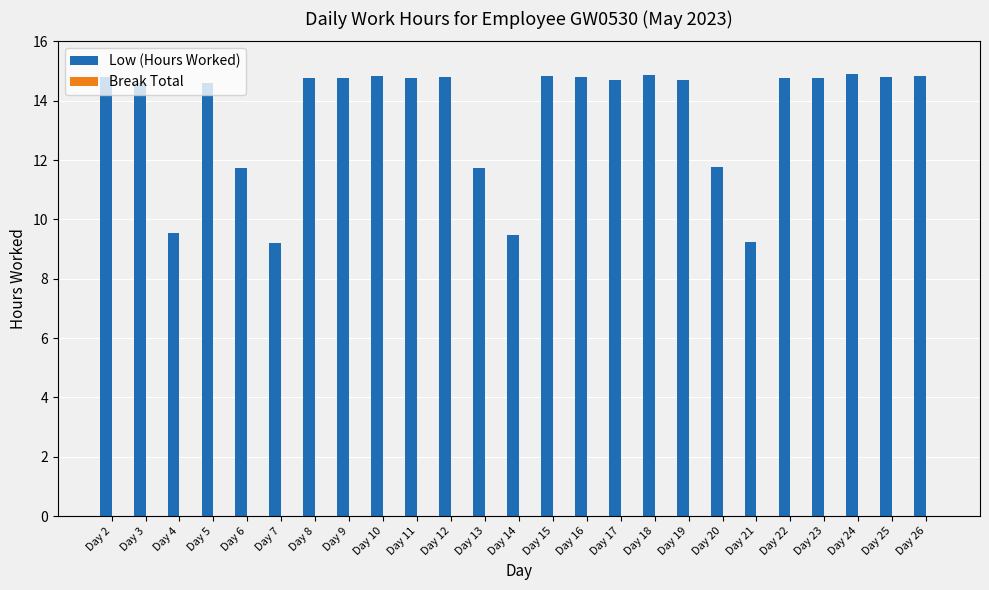

What is the change in value from Day 7 to Day 18?

+5.7